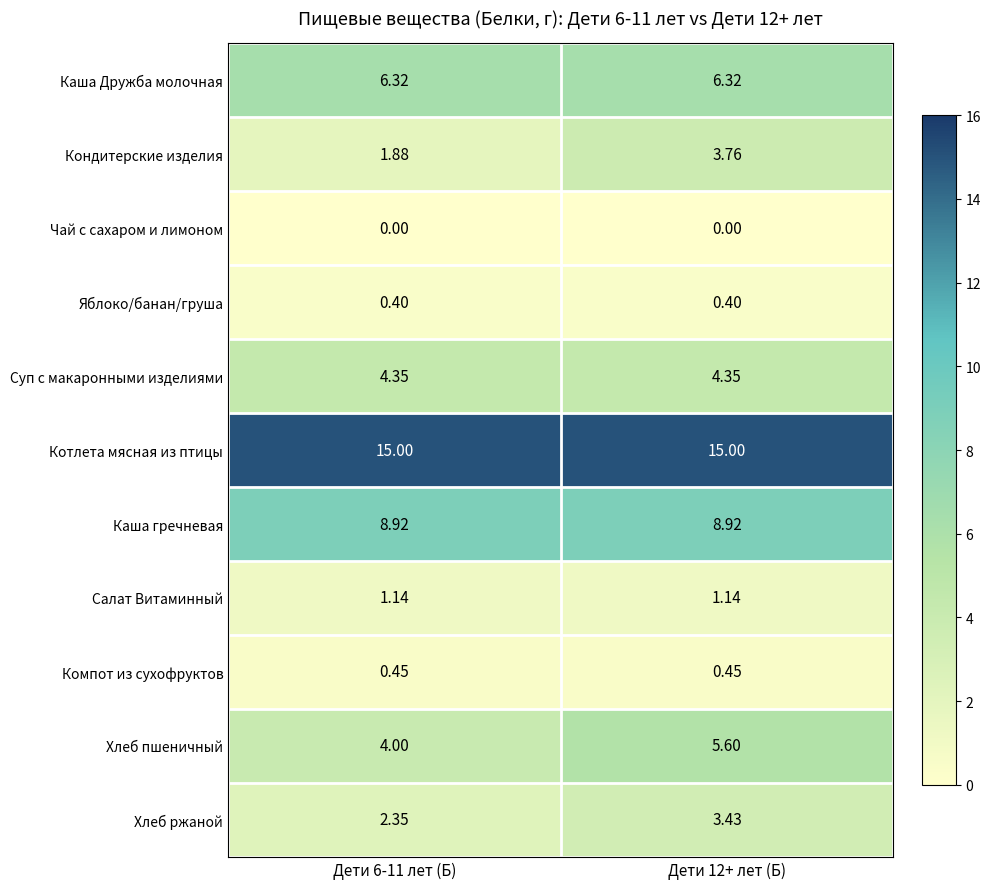

Rank the series by their maximum value, from lowest to highest.

Чай с сахаром и лимоном, Яблоко/банан/груша, Компот из сухофруктов, Салат Витаминный, Хлеб ржаной, Кондитерские изделия, Суп с макаронными изделиями, Хлеб пшеничный, Каша Дружба молочная, Каша гречневая, Котлета мясная из птицы